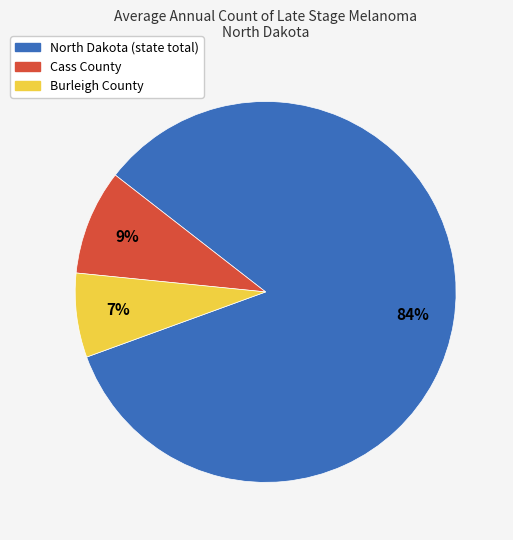

How many slices are in this pie chart?

3